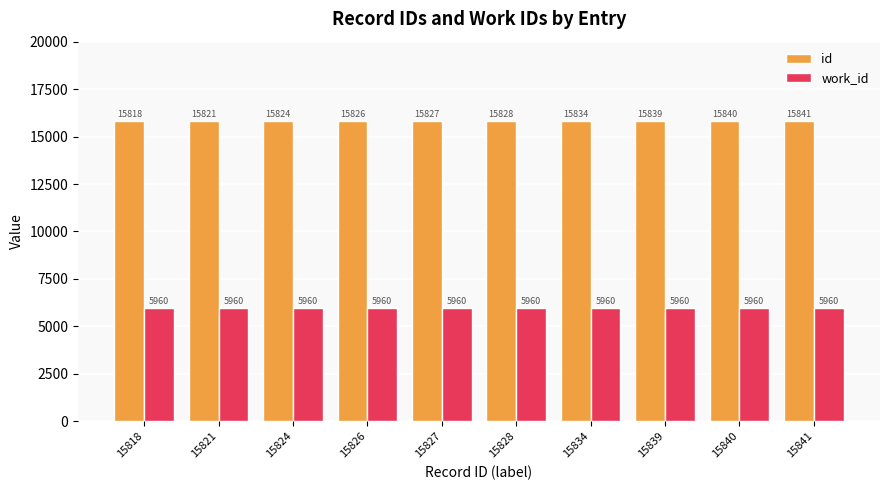

Which category has the highest value in the id series?

15841